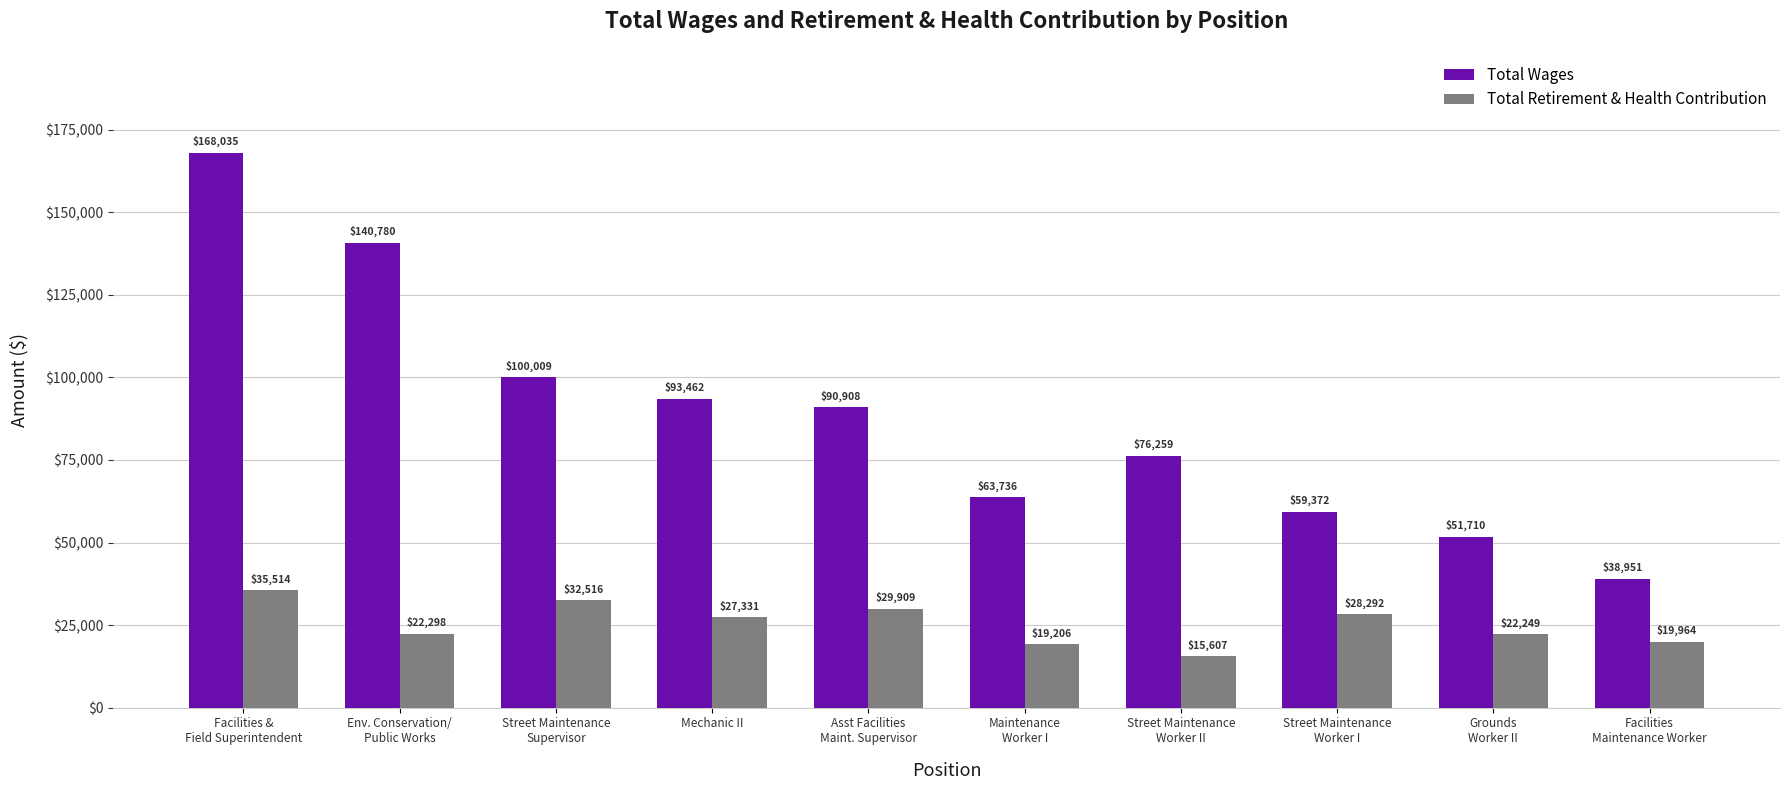

Reading left to right, extract all data points from this chart.

Total Wages: 168035	140780	100009	93462	90908	63736	76259	59372	51710	38951
Total Retirement & Health Contribution: 35514	22298	32516	27331	29909	19206	15607	28292	22249	19964